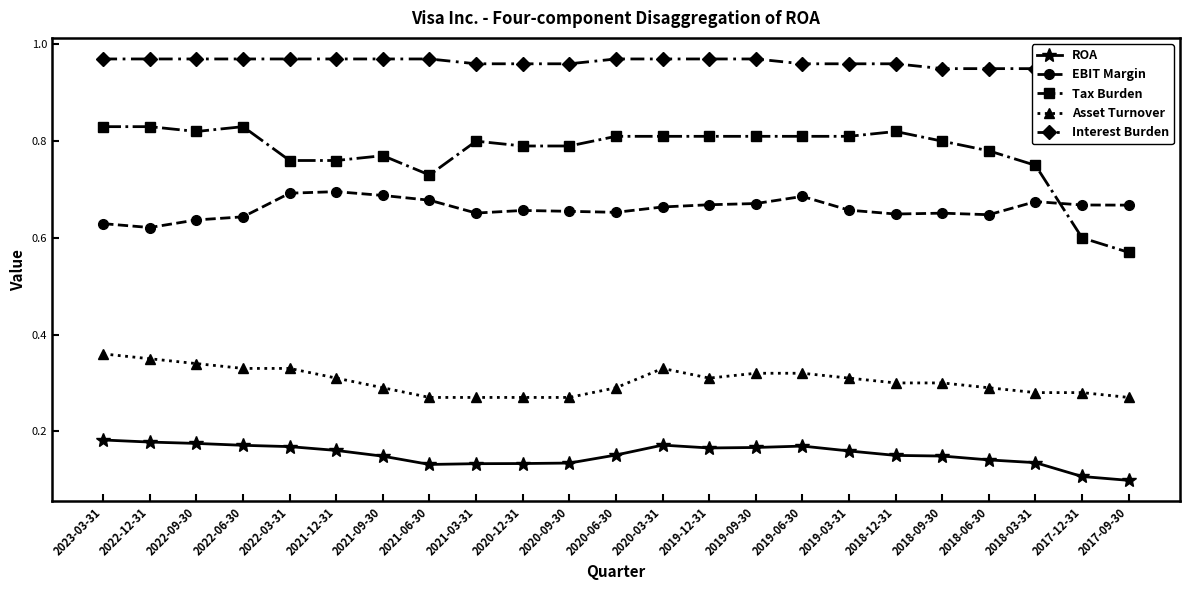

Which has a higher value, 2020-12-31 or 2020-06-30?

2020-06-30